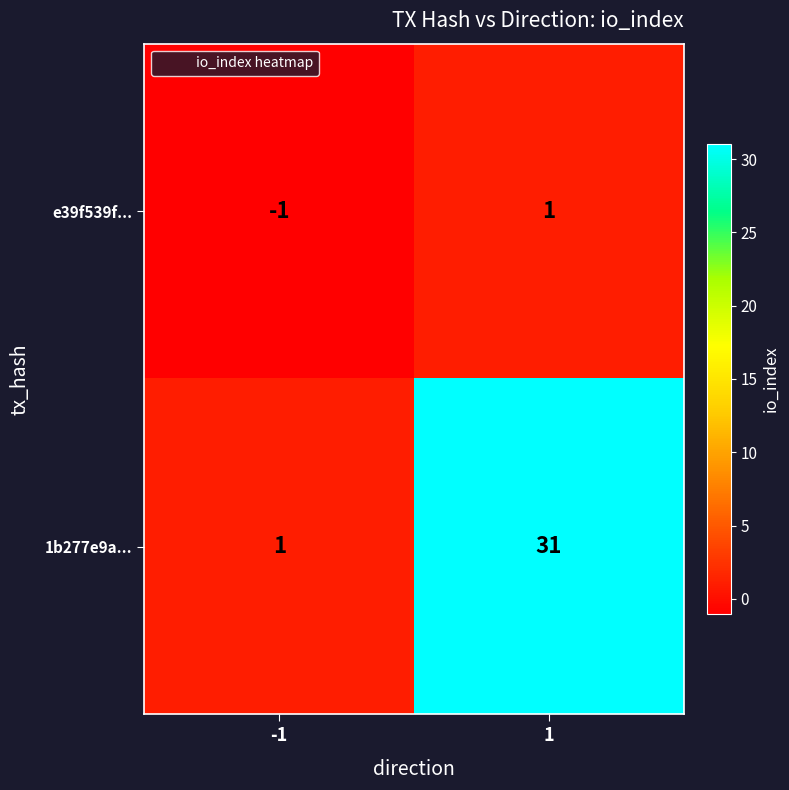

At how many categories does at least one series exceed 16?

1